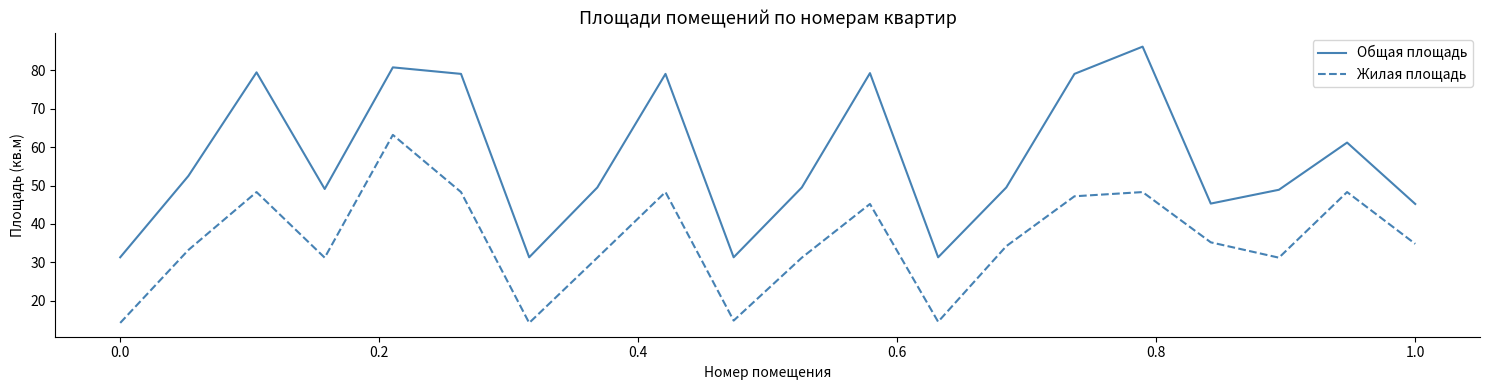

List the series in order of their overall mean, lowest first.

Жилая площадь, Общая площадь